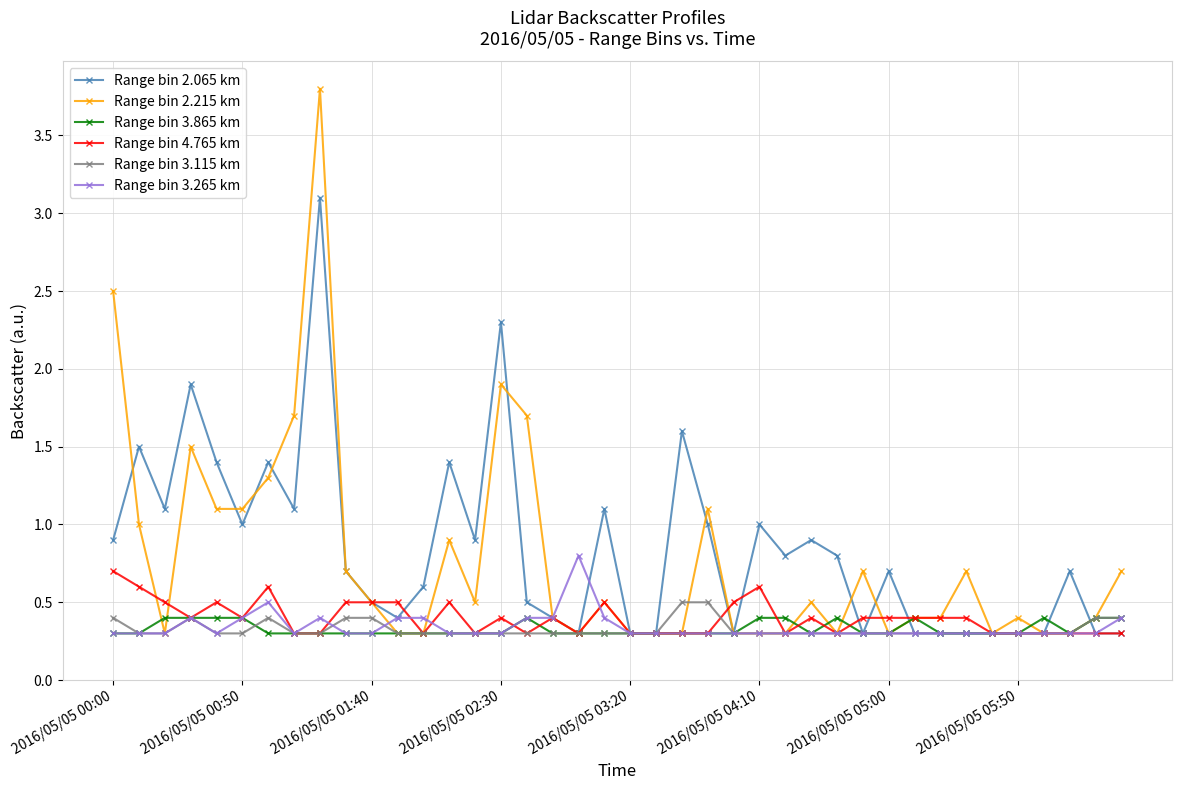

What is the difference between the maximum and second lowest values in the Range bin 4.765 km series?

0.4